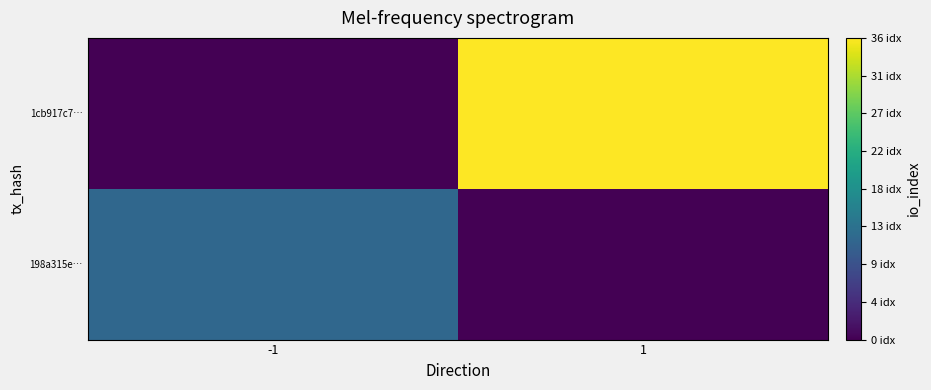

At how many categories does at least one series exceed 20?

1